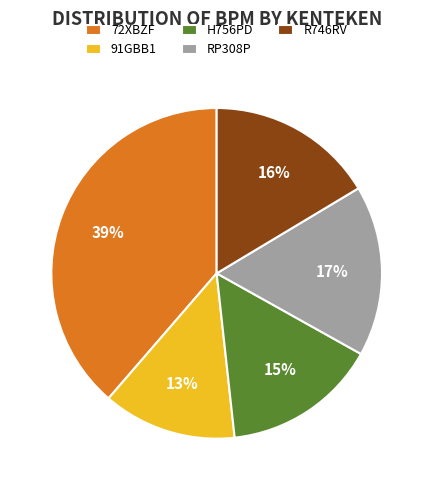

What percentage is the 72XBZF slice, to the nearest percent?

39%